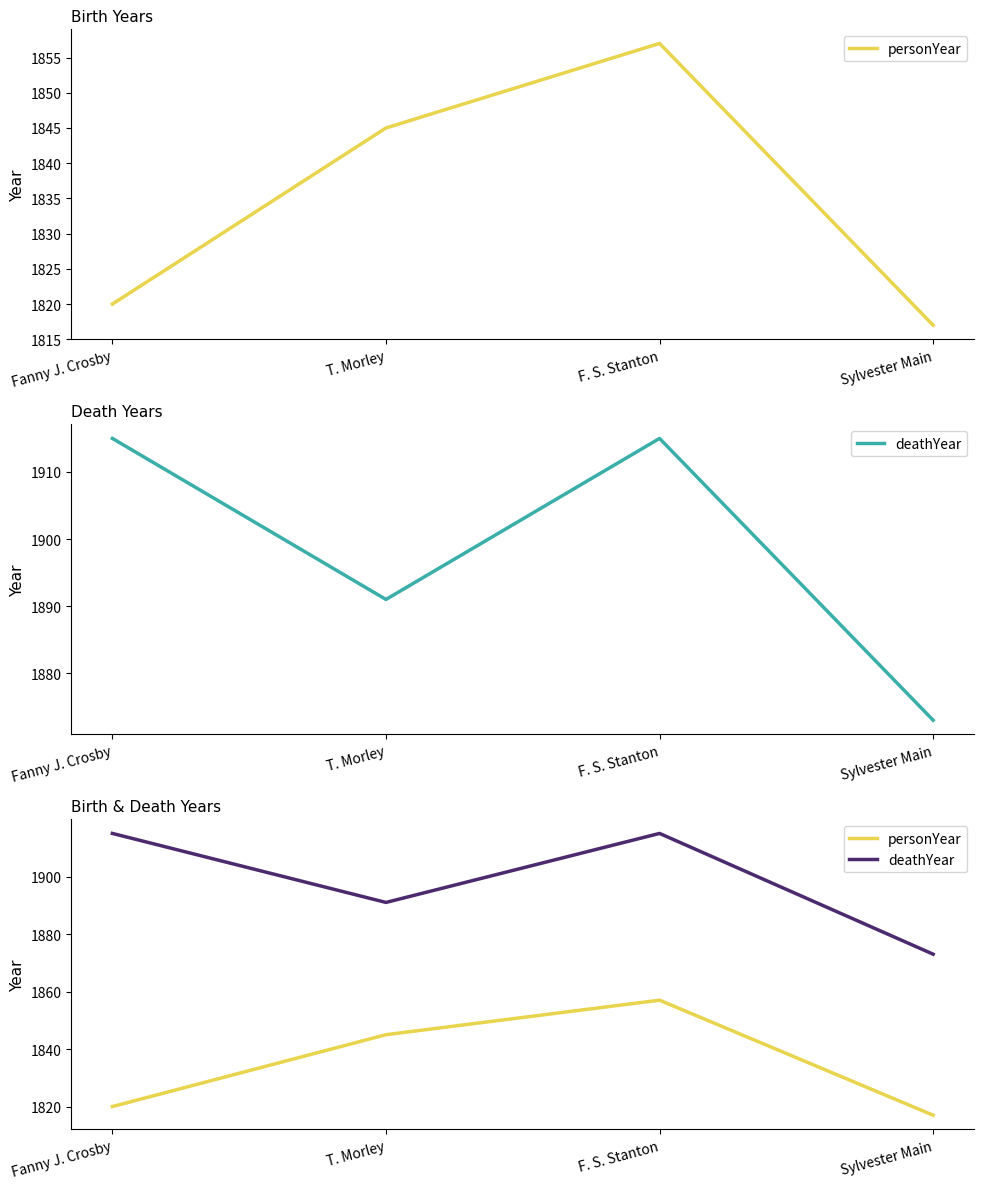

Which series has the widest spread of values?

deathYear